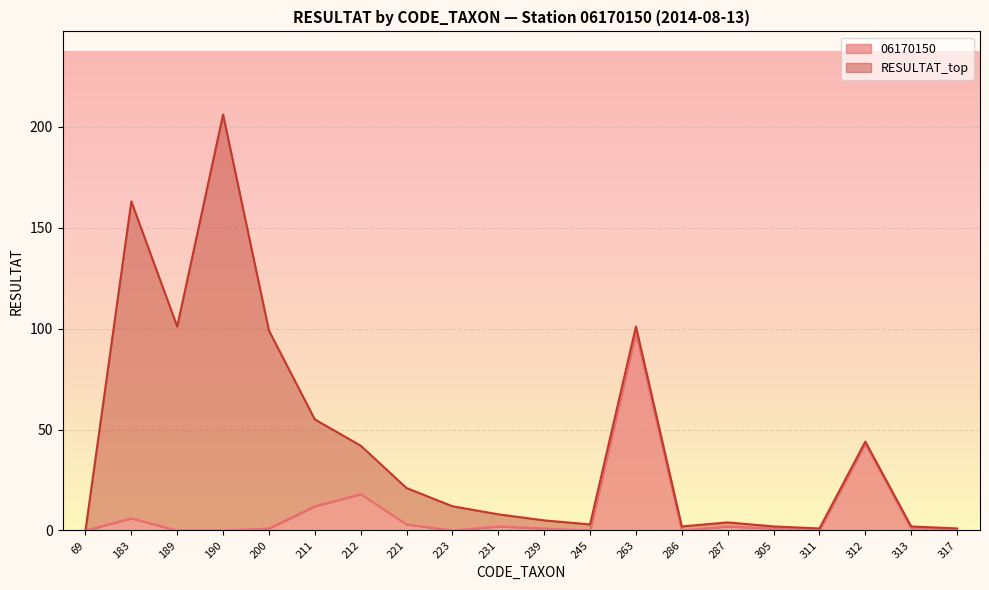

Rank the categories by value from lowest to highest.

69, 189, 190, 223, 245, 286, 311, 317, 200, 239, 305, 313, 231, 287, 221, 183, 211, 212, 312, 263